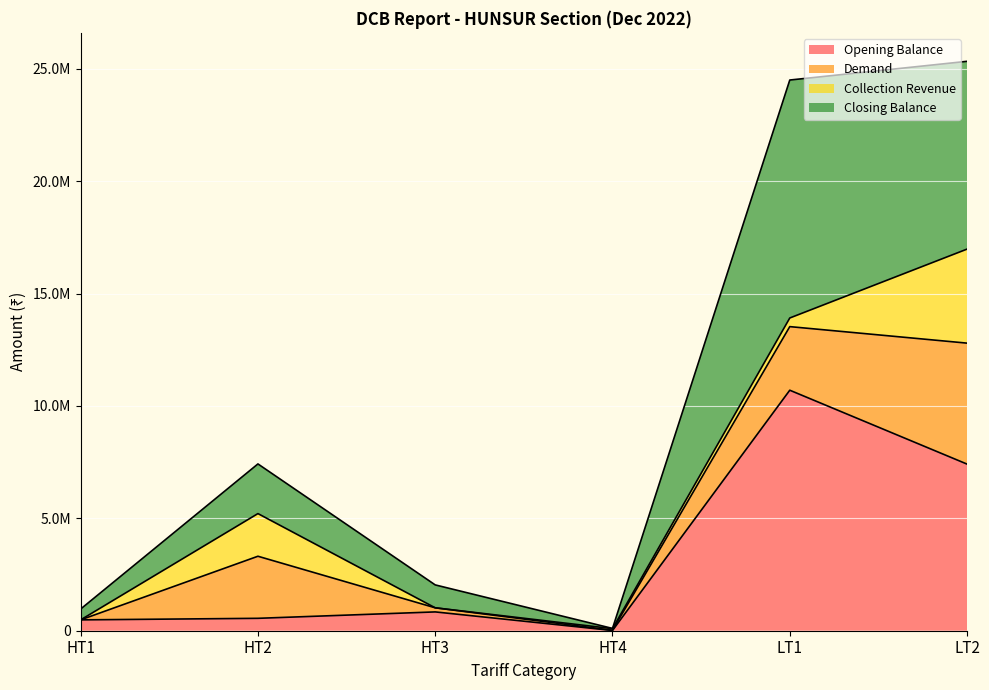

Where is Opening Balance nearest to the value 5355522?

LT2